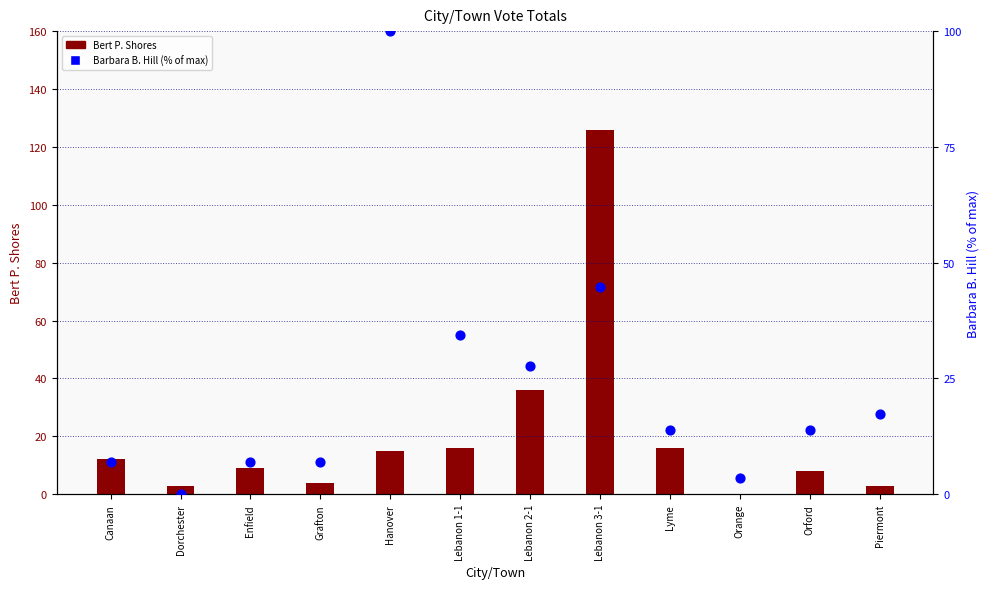

Which series has the largest total across all categories?

Barbara B. Hill (% of max)